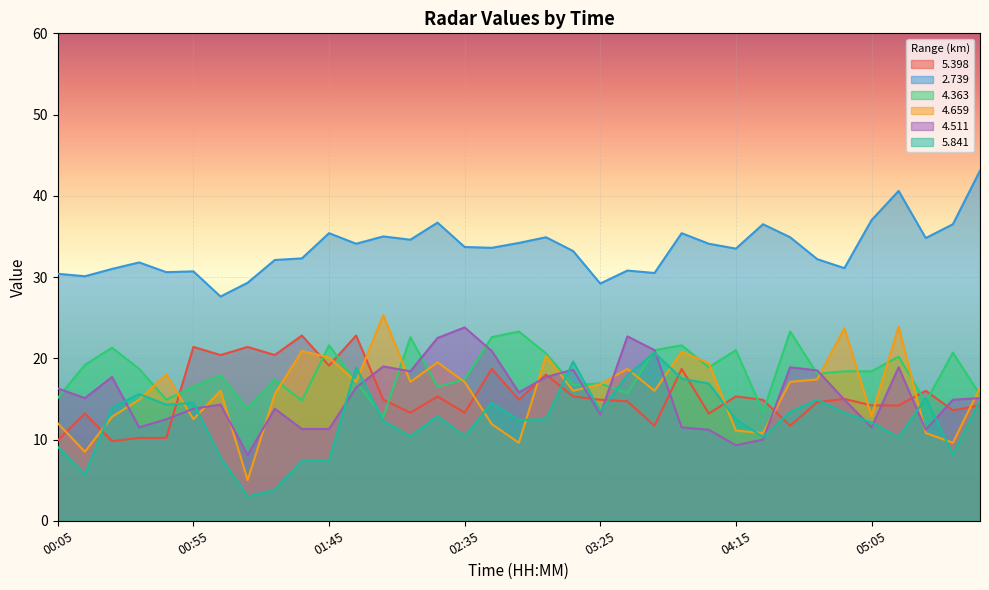

Reading left to right, list all the values displayed in this chart.

  5.398: 00:05=9.9	00:15=13.2	00:25=9.8	00:35=10.2	00:45=10.2	00:55=21.4	01:05=20.4	01:15=21.4	01:25=20.4	01:35=22.8	01:45=19.1	01:55=22.8	02:05=14.9	02:15=13.3	02:25=15.3	02:35=13.3	02:45=18.7	02:55=14.9	03:05=18.0	03:15=15.3	03:25=14.9	03:35=14.7	03:45=11.7	03:55=18.7	04:05=13.2	04:15=15.3	04:25=14.9	04:35=11.7	04:45=14.6	04:55=15.0	05:05=14.2	05:15=14.2	05:25=16.0	05:35=13.6	05:45=14.2
  2.739: 00:05=30.4	00:15=30.1	00:25=31.0	00:35=31.8	00:45=30.6	00:55=30.7	01:05=27.6	01:15=29.3	01:25=32.1	01:35=32.3	01:45=35.4	01:55=34.1	02:05=35.0	02:15=34.6	02:25=36.7	02:35=33.7	02:45=33.6	02:55=34.2	03:05=34.9	03:15=33.2	03:25=29.2	03:35=30.8	03:45=30.5	03:55=35.4	04:05=34.1	04:15=33.5	04:25=36.5	04:35=34.9	04:45=32.2	04:55=31.1	05:05=37.0	05:15=40.6	05:25=34.8	05:35=36.5	05:45=43.1
  4.363: 00:05=15.1	00:15=19.2	00:25=21.3	00:35=18.7	00:45=14.9	00:55=16.5	01:05=17.9	01:15=13.8	01:25=17.4	01:35=14.8	01:45=21.6	01:55=17.1	02:05=12.8	02:15=22.6	02:25=16.5	02:35=17.4	02:45=22.6	02:55=23.3	03:05=20.6	03:15=16.7	03:25=16.9	03:35=15.7	03:45=21.0	03:55=21.6	04:05=18.9	04:15=21.0	04:25=13.4	04:35=23.3	04:45=18.1	04:55=18.4	05:05=18.4	05:15=20.2	05:25=14.6	05:35=20.7	05:45=15.5
  4.659: 00:05=12.0	00:15=8.5	00:25=12.8	00:35=14.9	00:45=18.0	00:55=12.5	01:05=16.0	01:15=5.0	01:25=15.6	01:35=20.9	01:45=20.1	01:55=17.1	02:05=25.3	02:15=17.1	02:25=19.5	02:35=17.1	02:45=11.9	02:55=9.6	03:05=20.3	03:15=16.0	03:25=16.8	03:35=18.7	03:45=16.0	03:55=20.8	04:05=19.4	04:15=11.1	04:25=10.8	04:35=17.1	04:45=17.4	04:55=23.7	05:05=12.9	05:15=23.9	05:25=10.8	05:35=9.6	05:45=16.4
  4.511: 00:05=16.3	00:15=15.1	00:25=17.7	00:35=11.5	00:45=12.5	00:55=13.8	01:05=14.3	01:15=8.1	01:25=13.8	01:35=11.3	01:45=11.3	01:55=16.4	02:05=19.0	02:15=18.4	02:25=22.5	02:35=23.8	02:45=20.9	02:55=15.8	03:05=17.7	03:15=18.6	03:25=13.1	03:35=22.7	03:45=21.0	03:55=11.5	04:05=11.2	04:15=9.3	04:25=10.0	04:35=18.9	04:45=18.5	04:55=14.9	05:05=11.5	05:15=18.9	05:25=11.2	05:35=14.9	05:45=15.1
  5.841: 00:05=9.1	00:15=5.7	00:25=13.9	00:35=15.6	00:45=14.3	00:55=14.5	01:05=7.8	01:15=3.0	01:25=3.8	01:35=7.4	01:45=7.4	01:55=18.9	02:05=12.3	02:15=10.4	02:25=12.9	02:35=10.4	02:45=14.5	02:55=12.4	03:05=12.5	03:15=19.6	03:25=13.5	03:35=17.9	03:45=20.7	03:55=17.5	04:05=16.9	04:15=12.5	04:25=10.3	04:35=13.4	04:45=14.9	04:55=13.3	05:05=12.1	05:15=10.3	05:25=15.1	05:35=8.2	05:45=14.8